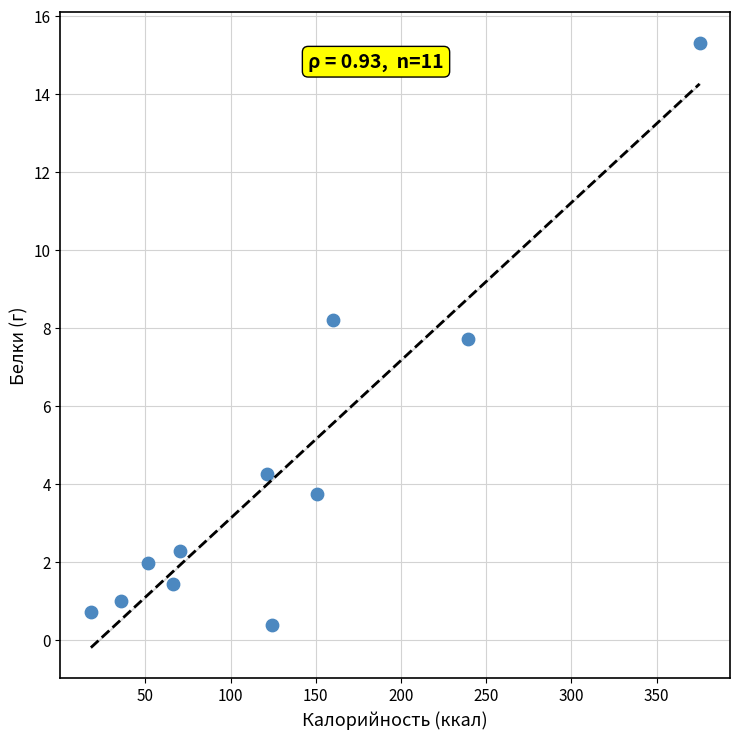

What Y value in the scatter plot is closest to 7?

7.7